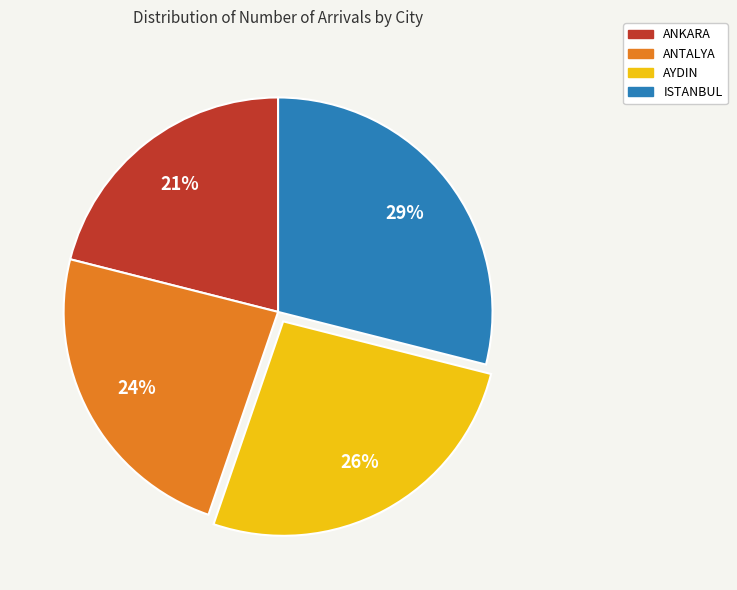

What is the smallest slice in the pie chart?

ANKARA